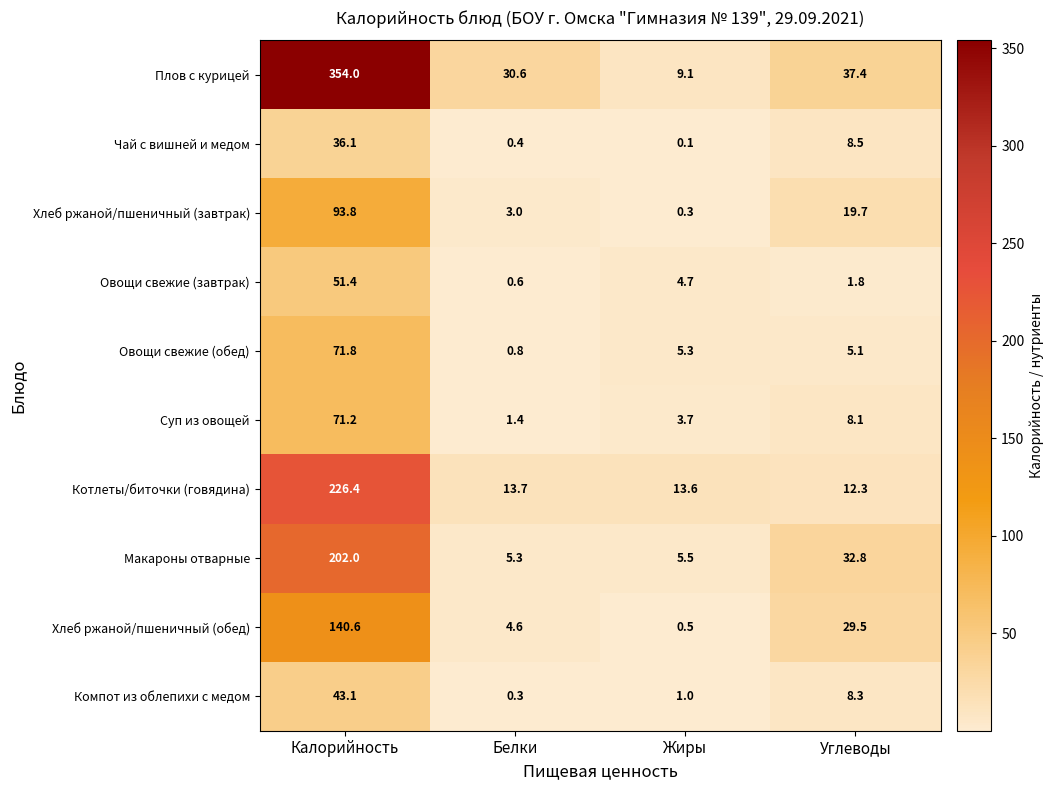

Which series changed the most between Белки and Углеводы?

Макароны отварные